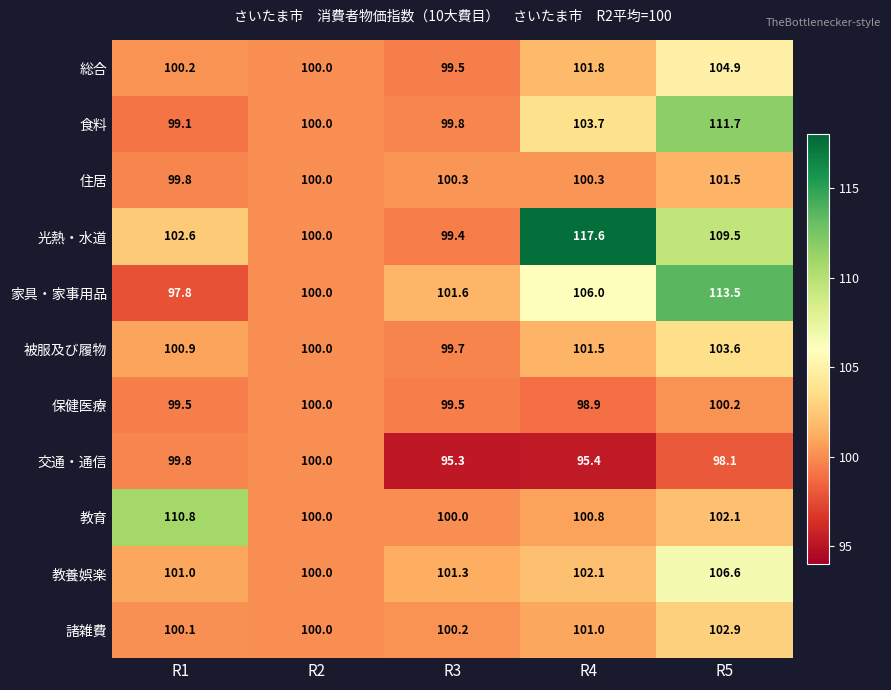

The value of 教養娯楽 at R4 is 102.1. True or false?

True